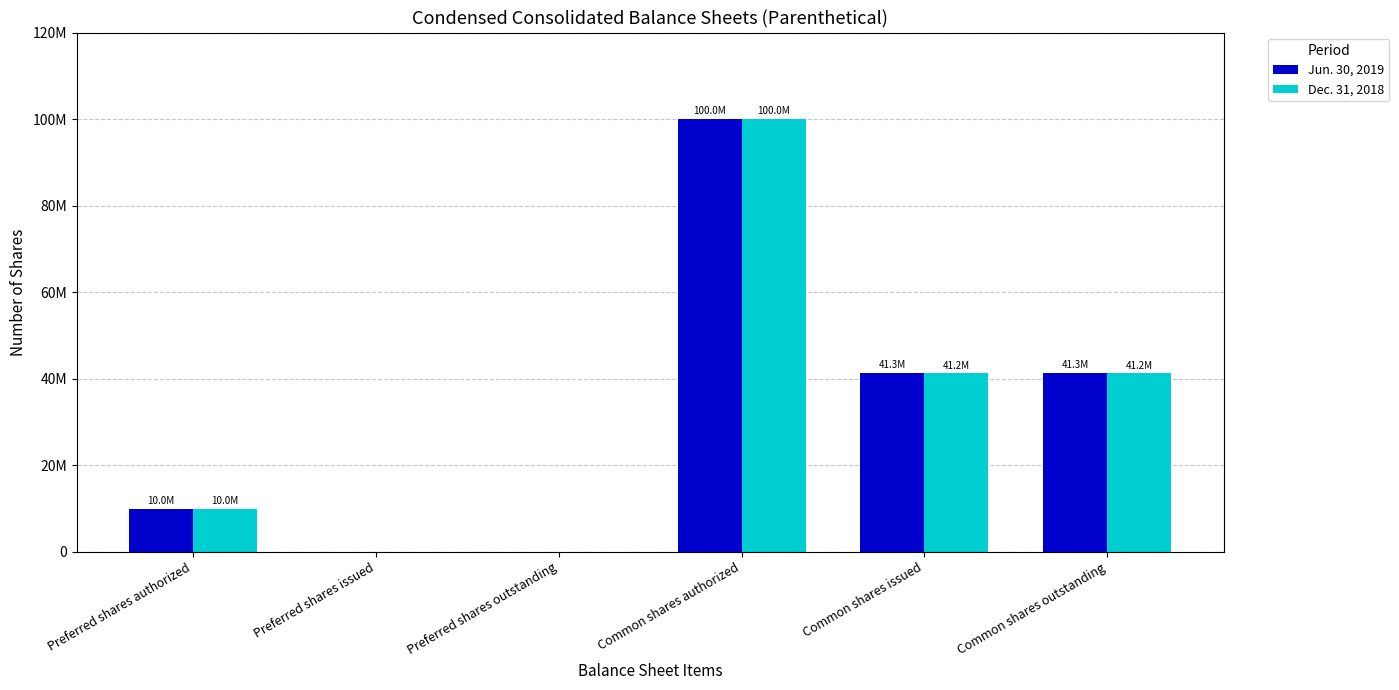

At how many categories does at least one series exceed 8969151?

4